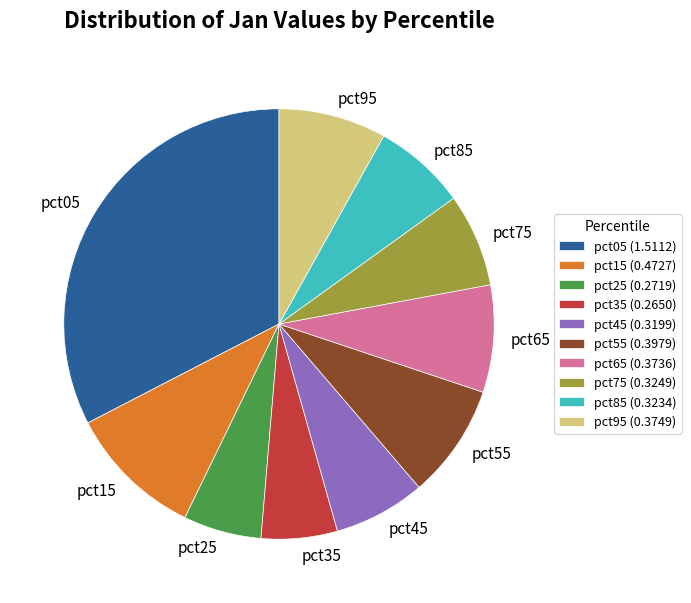

How many slices are in this pie chart?

10